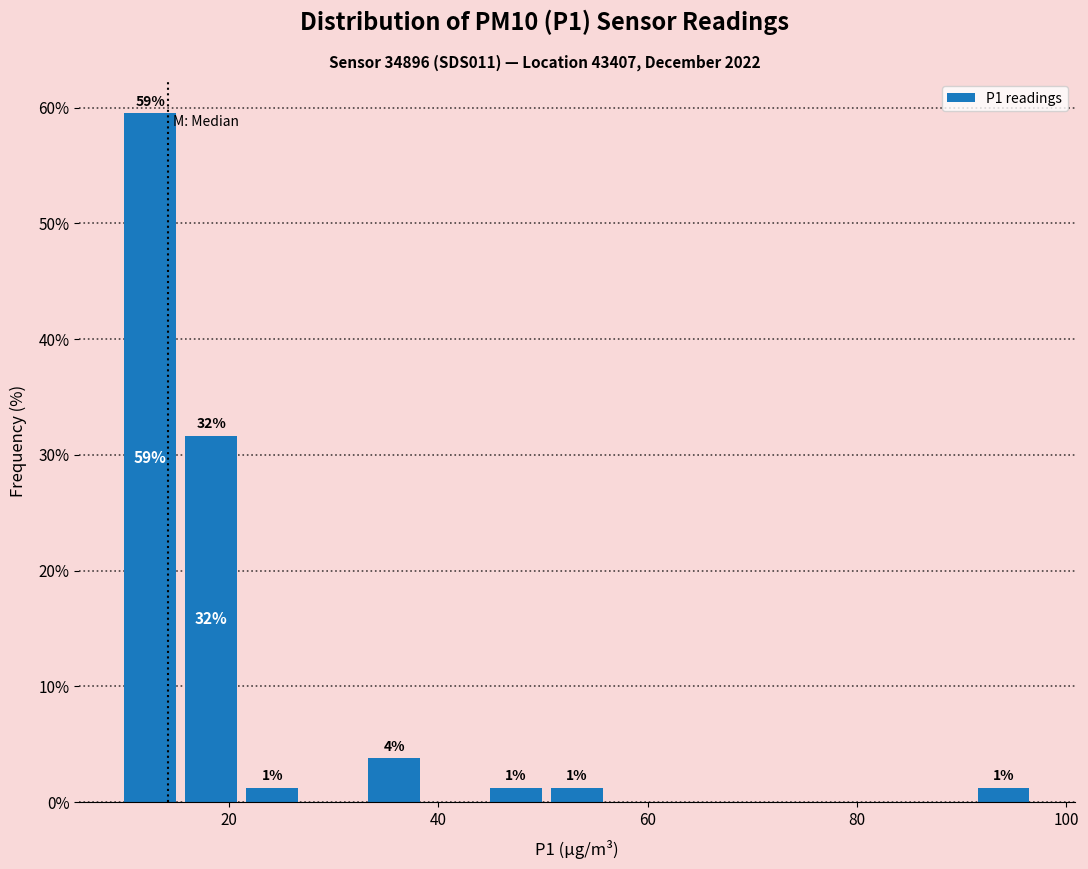

Around what value on the x-axis is the tallest bar? Give the approximate position of its centre, as read against the axis.

12